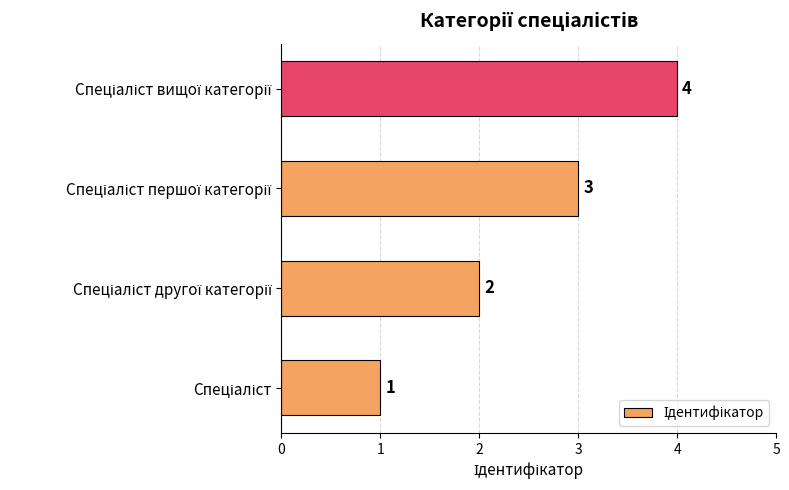

Count the values in the range 2 to 4.

3